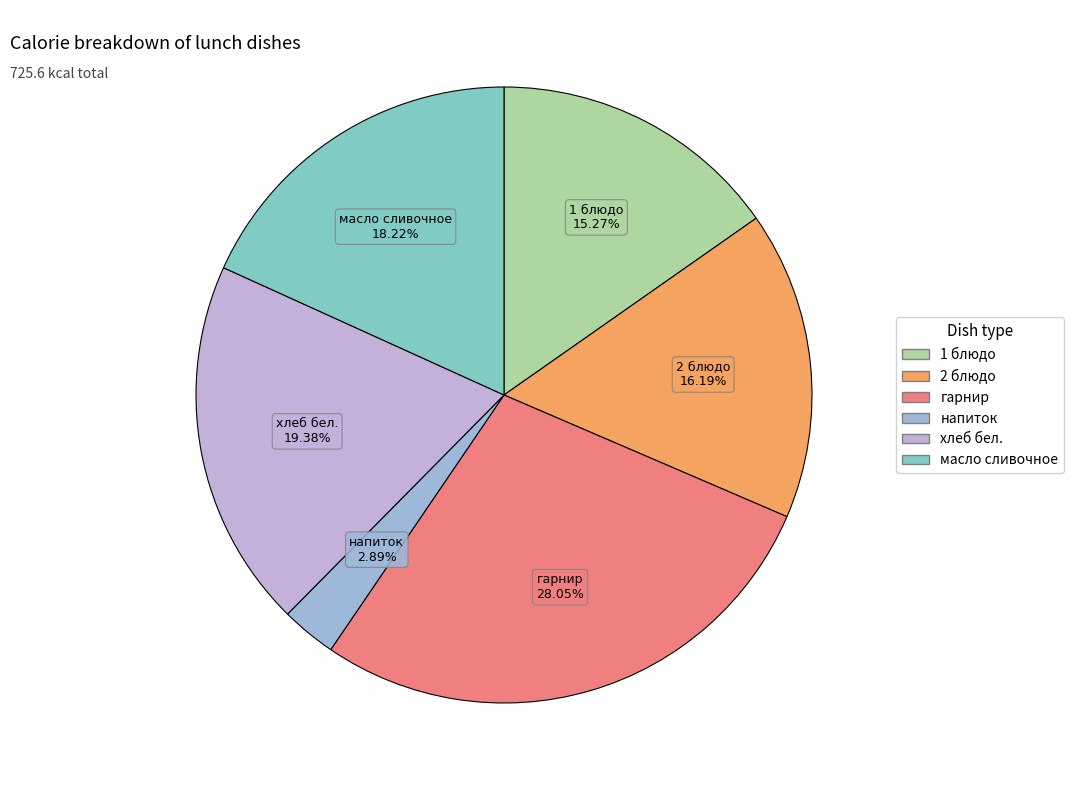

Rank the categories by value from lowest to highest.

напиток, 1 блюдо, 2 блюдо, масло сливочное, хлеб бел., гарнир